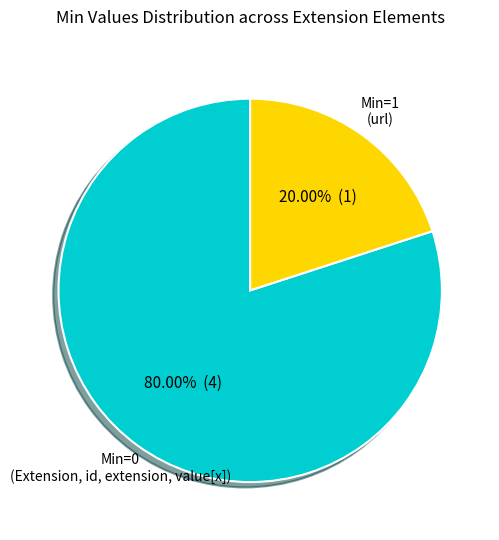

Is there a majority slice in this chart?

Yes